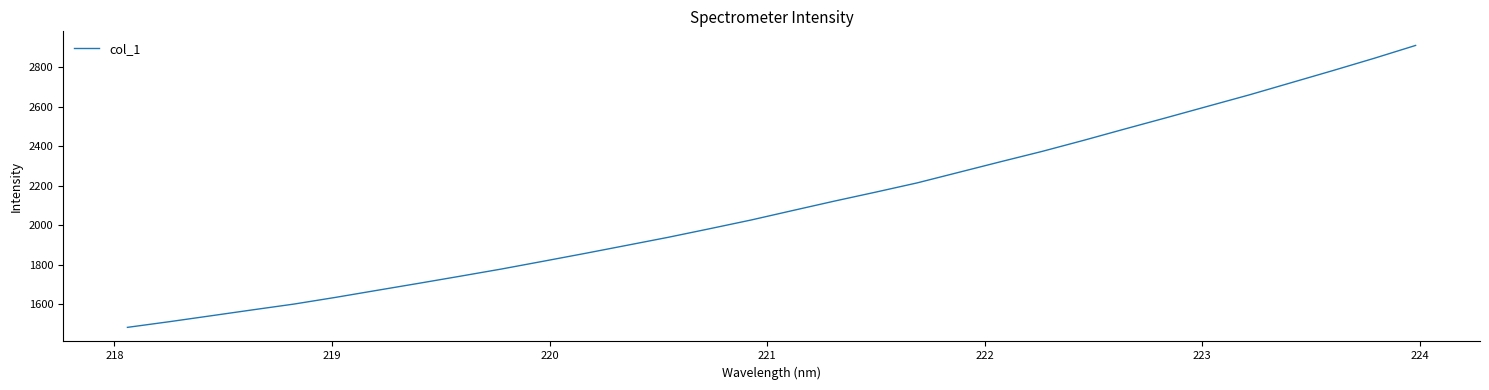

Does the chart have visible grid lines?

No